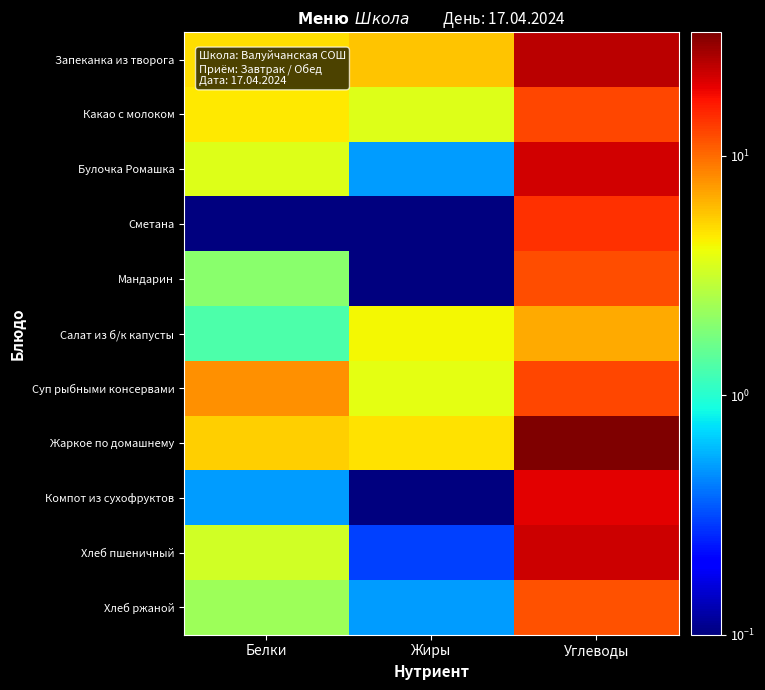

What is the difference between the highest and lowest values at Углеводы?

26.0